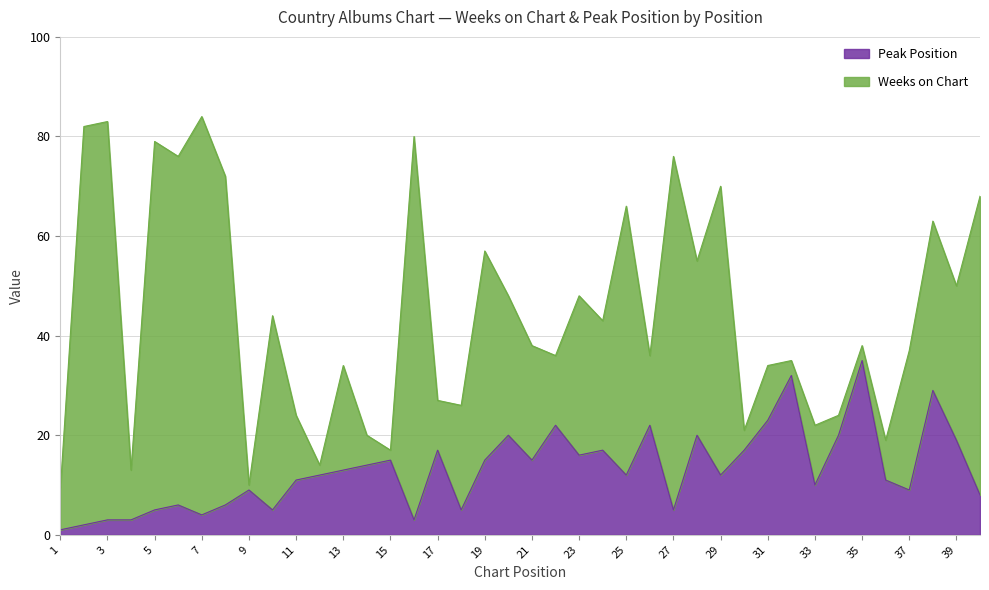

What is the value of the 34th point from the left?

20